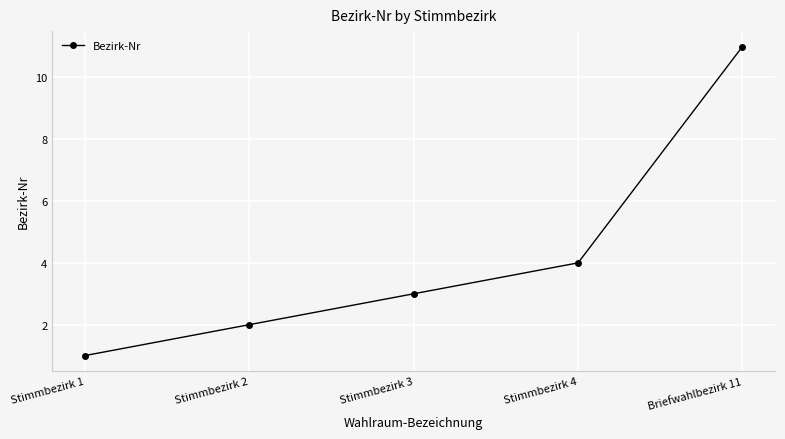

What is the difference between the maximum and second lowest values?

9